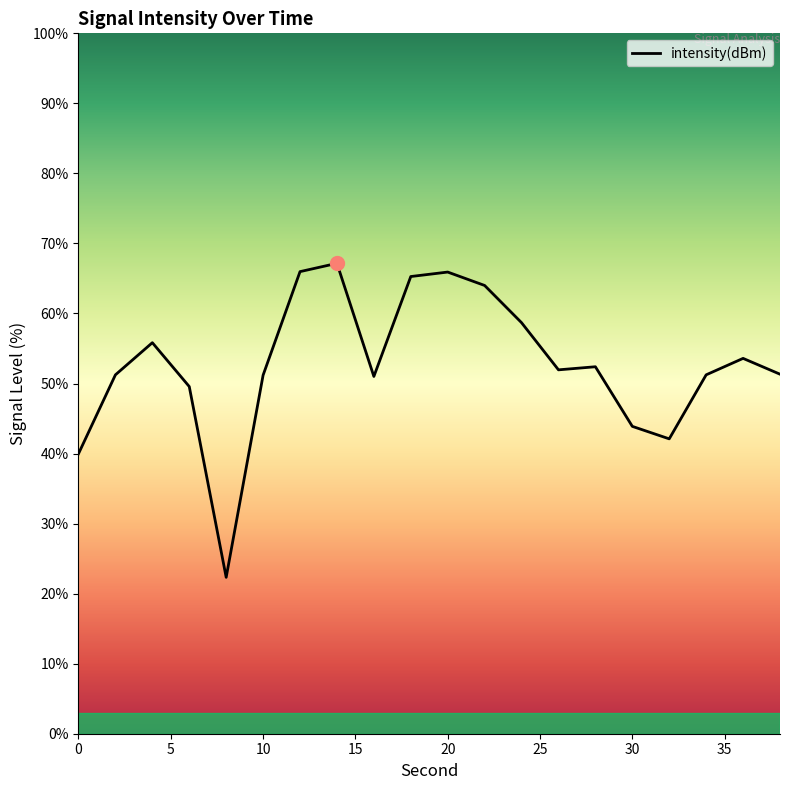

What is the greatest value displayed?

67.2